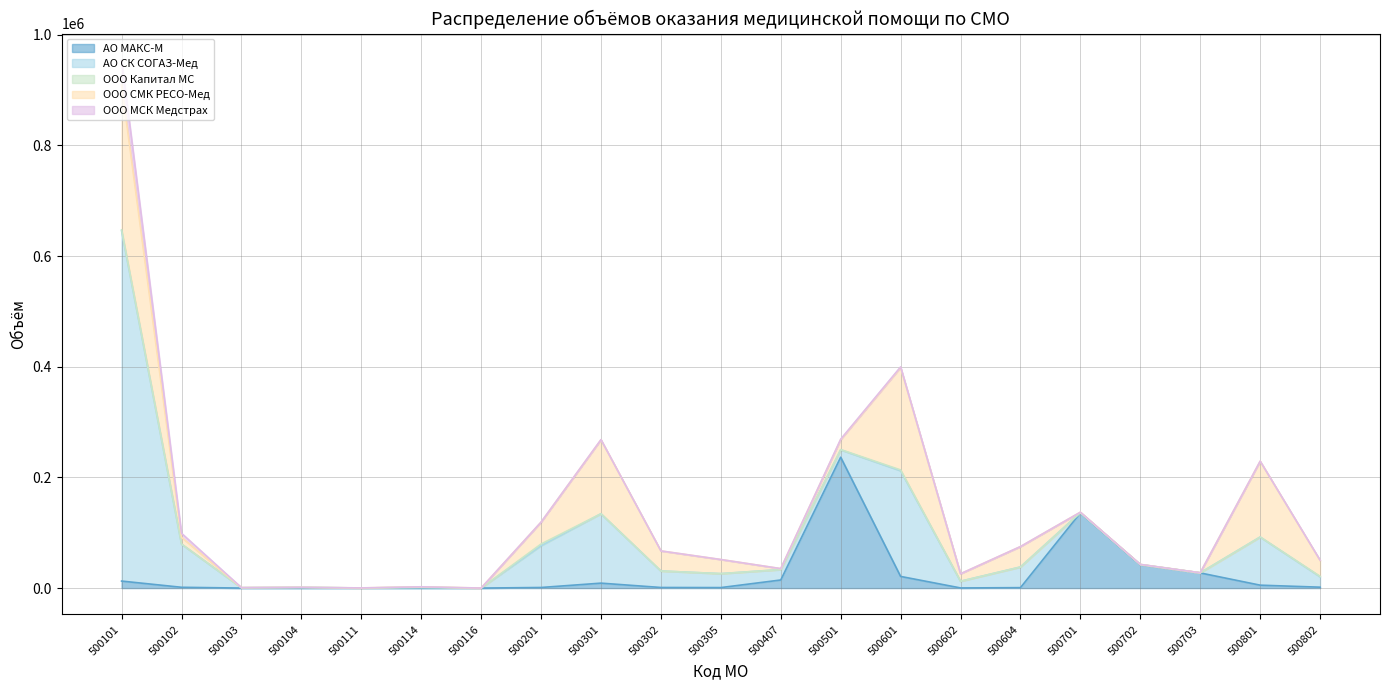

Which label corresponds to the smallest value in the chart?

500104